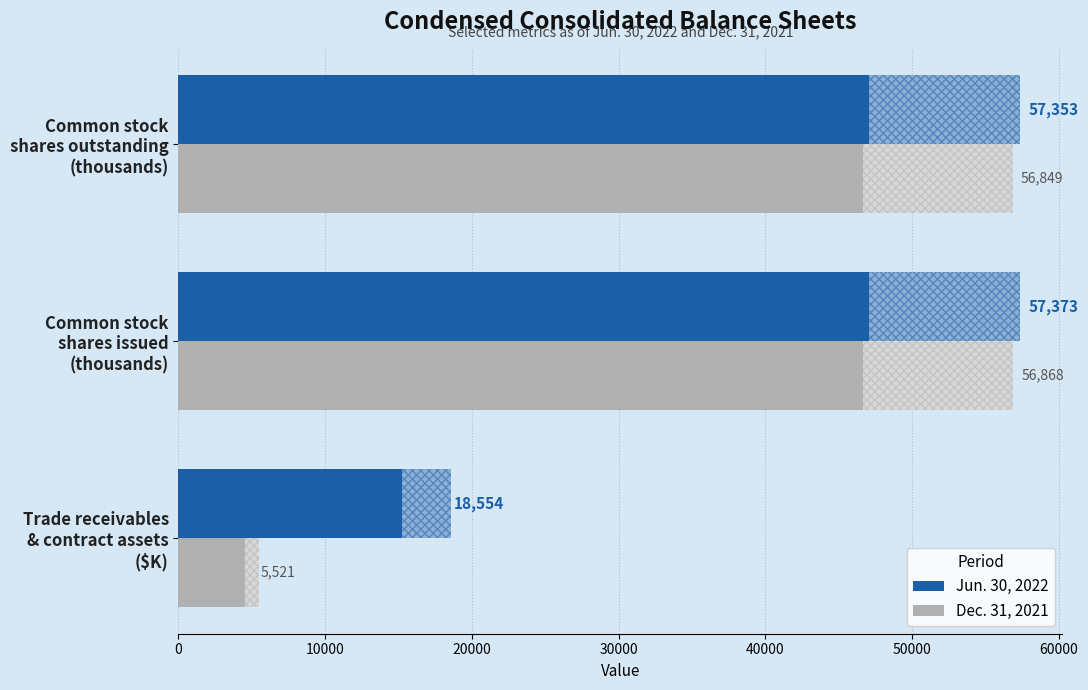

What is the minimum value shown in the chart?

5521